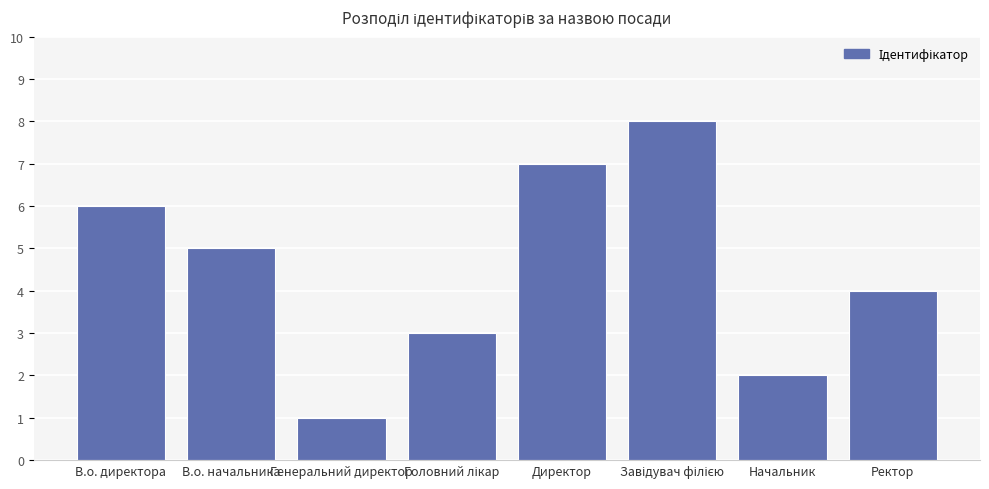

Which category has the lowest value across all series?

Генеральний директор